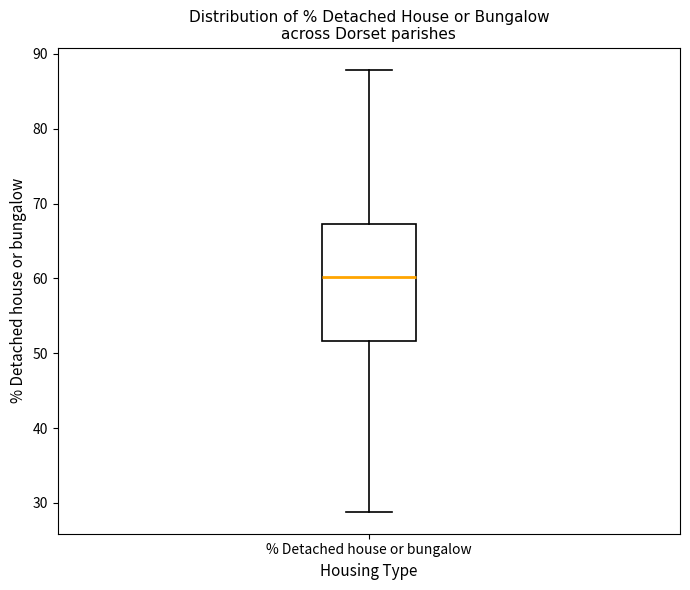

Where does the median line of the box for % Detached house or bungalow sit on the y-axis? The values are not printed on the chart, so give them approximately, as read against the axis.

60